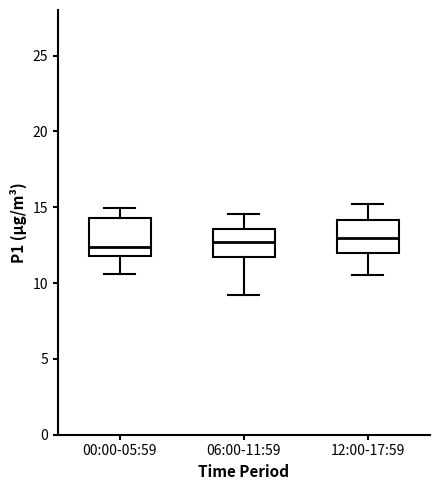

Where is the upper edge of the box for 00:00-05:59 on the y-axis? The values are not printed on the chart, so give them approximately, as read against the axis.

14.5